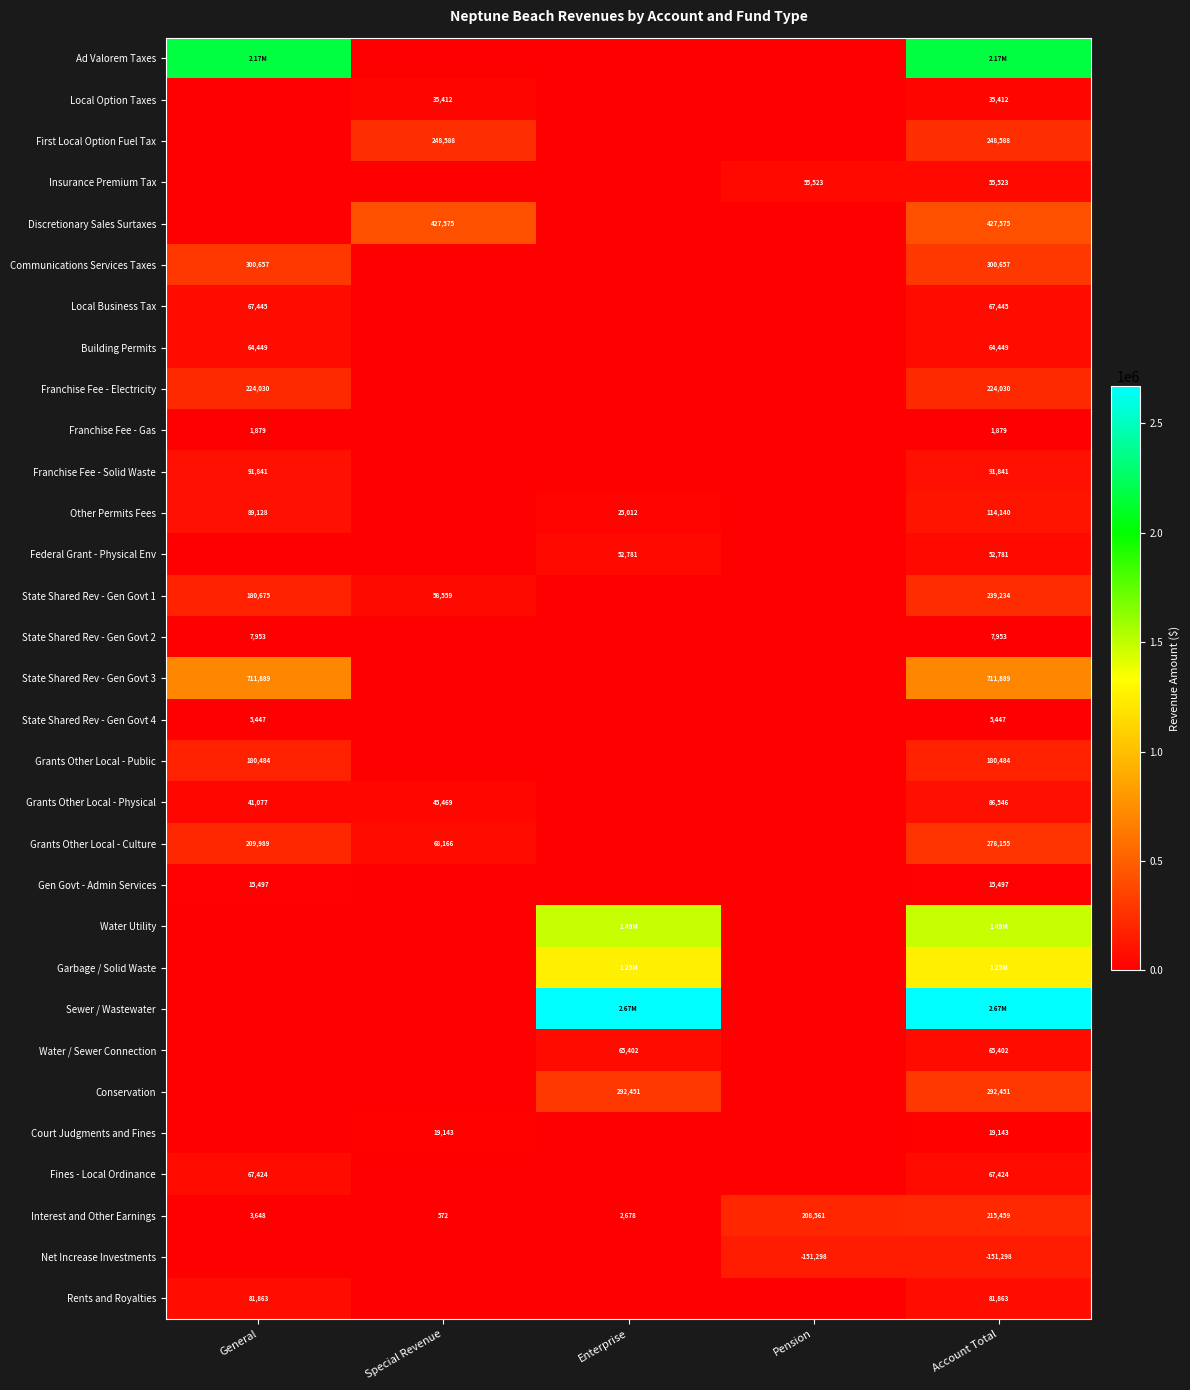

What is the sum of the Gen Govt - Admin Services values at Account Total and General?

30994